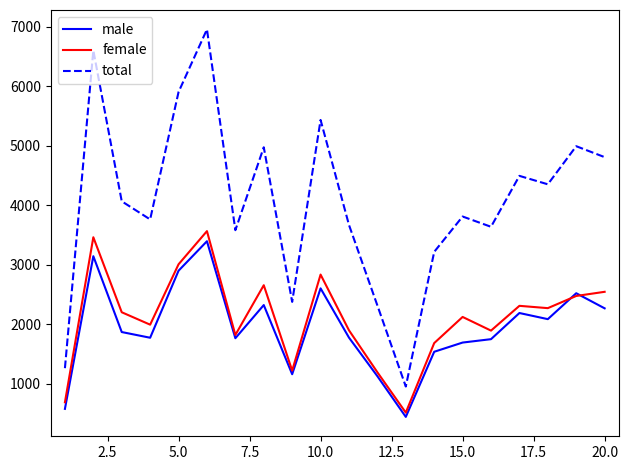

What is the maximum value for female?

3565